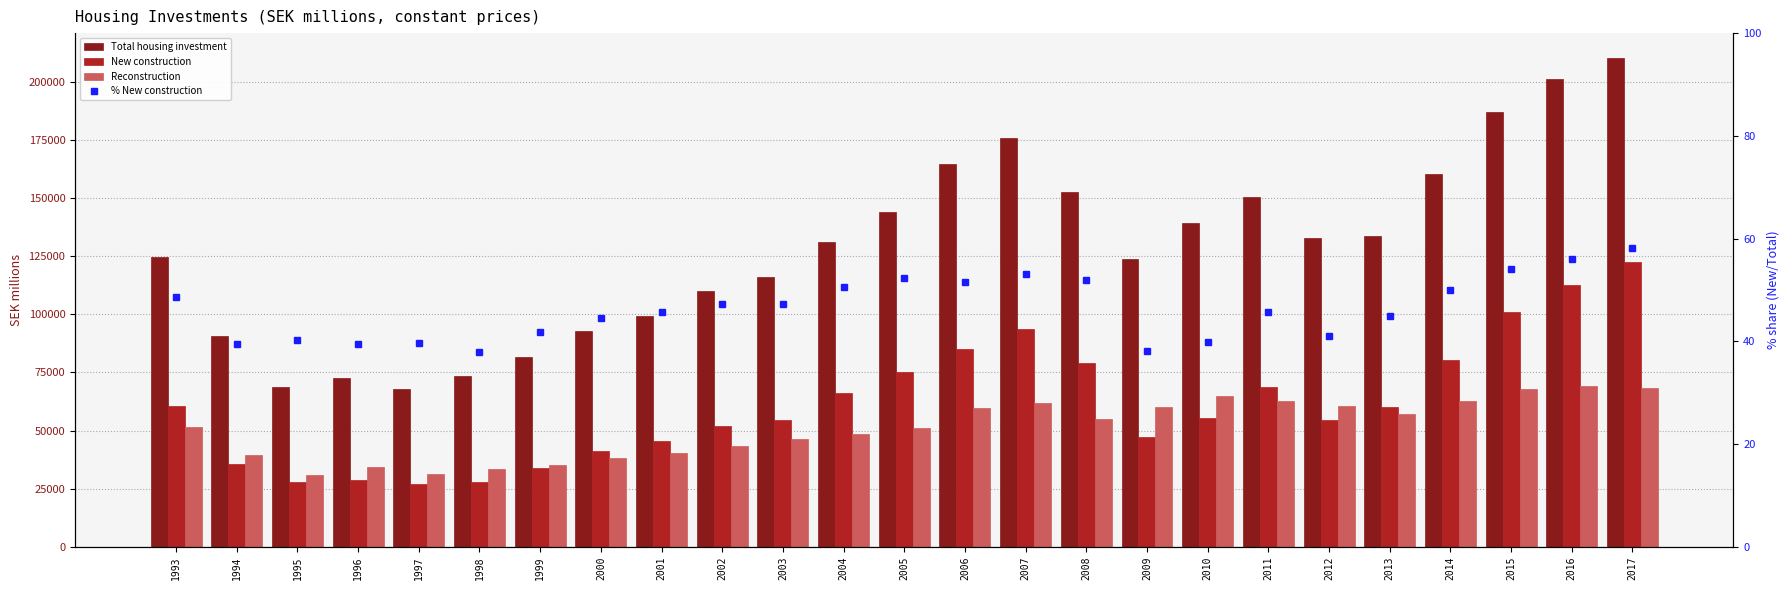

How many groups of bars are there?

25